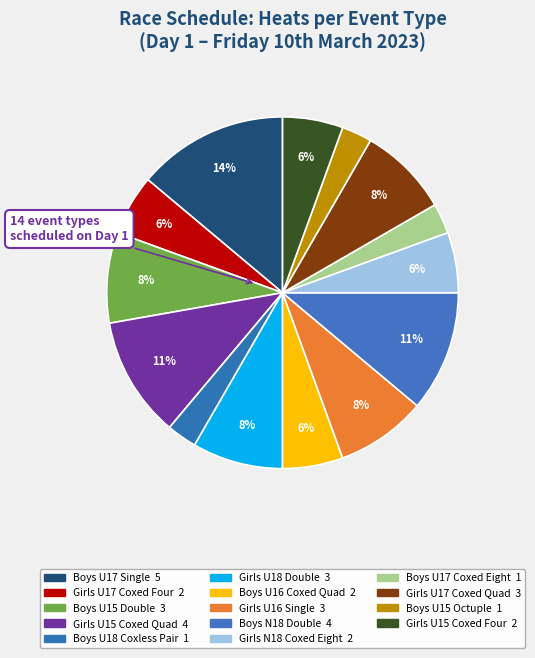

How many segments does this pie chart have?

14